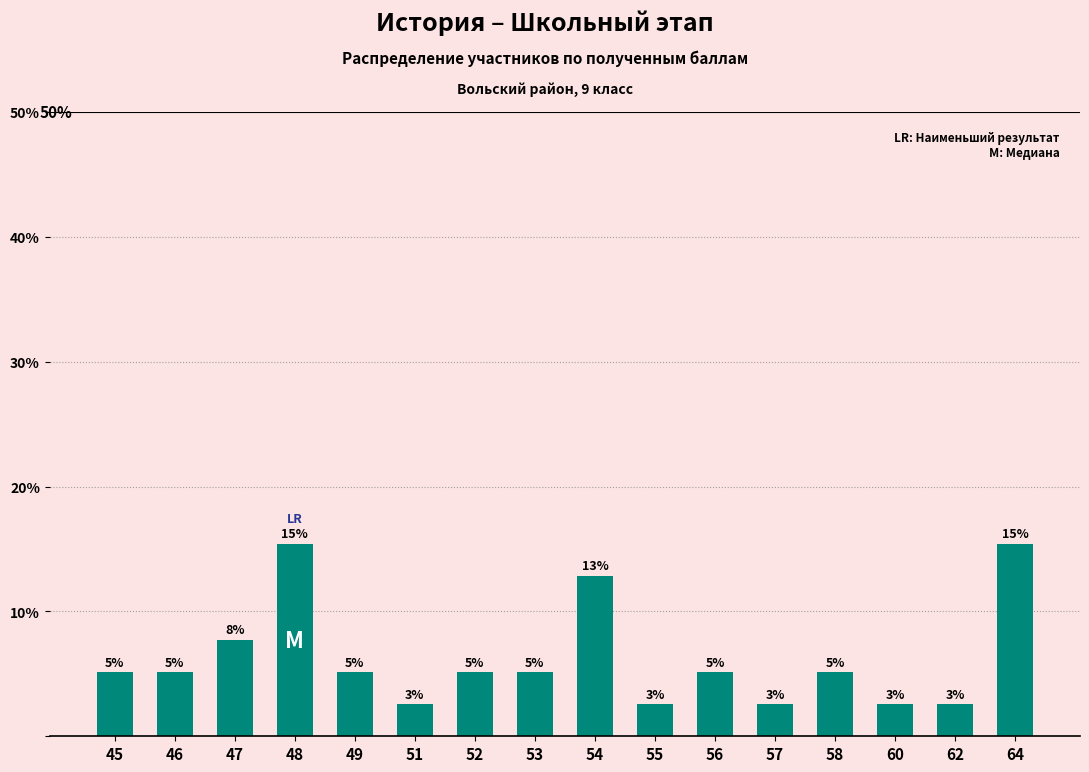

Does the chart contain stacked bars?

No